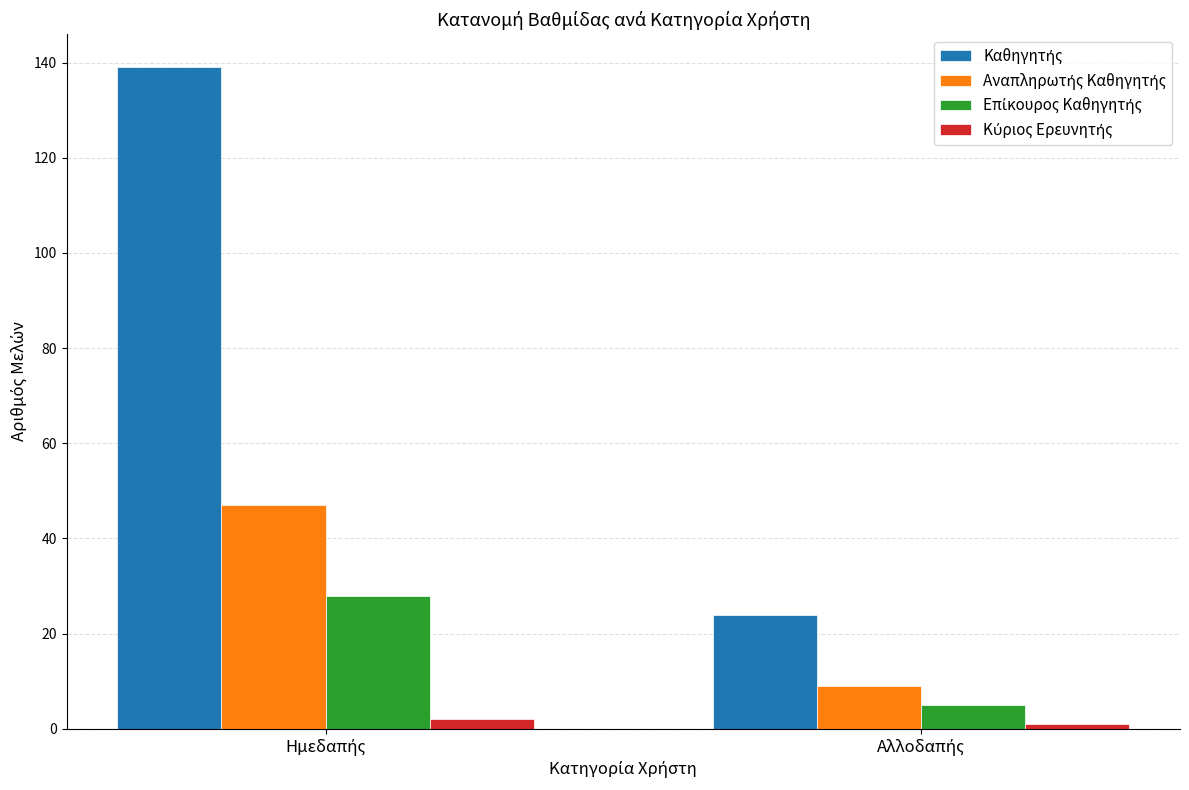

What is the maximum value shown in the chart?

139